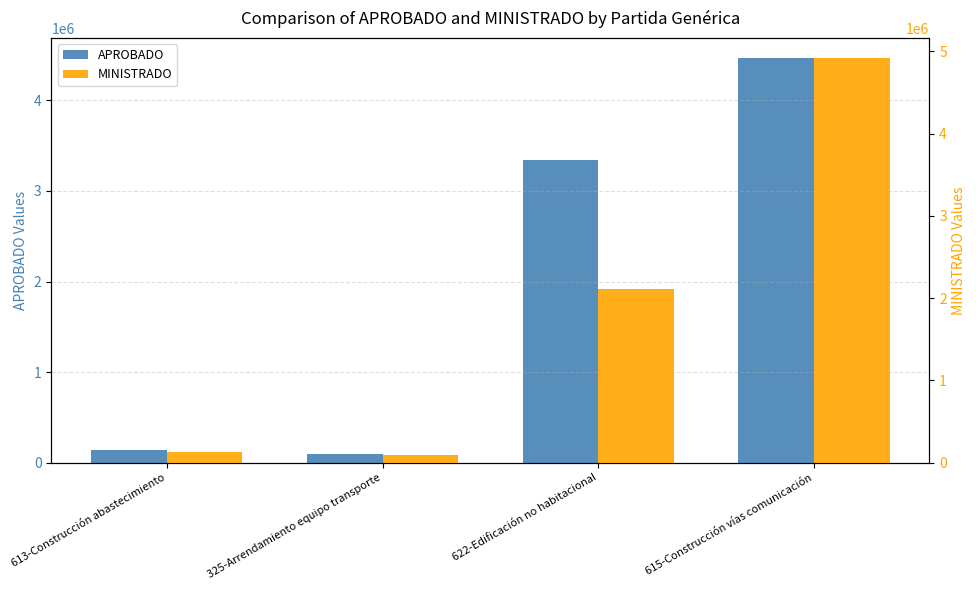

What is the sum of all MINISTRADO values?

7242801.2